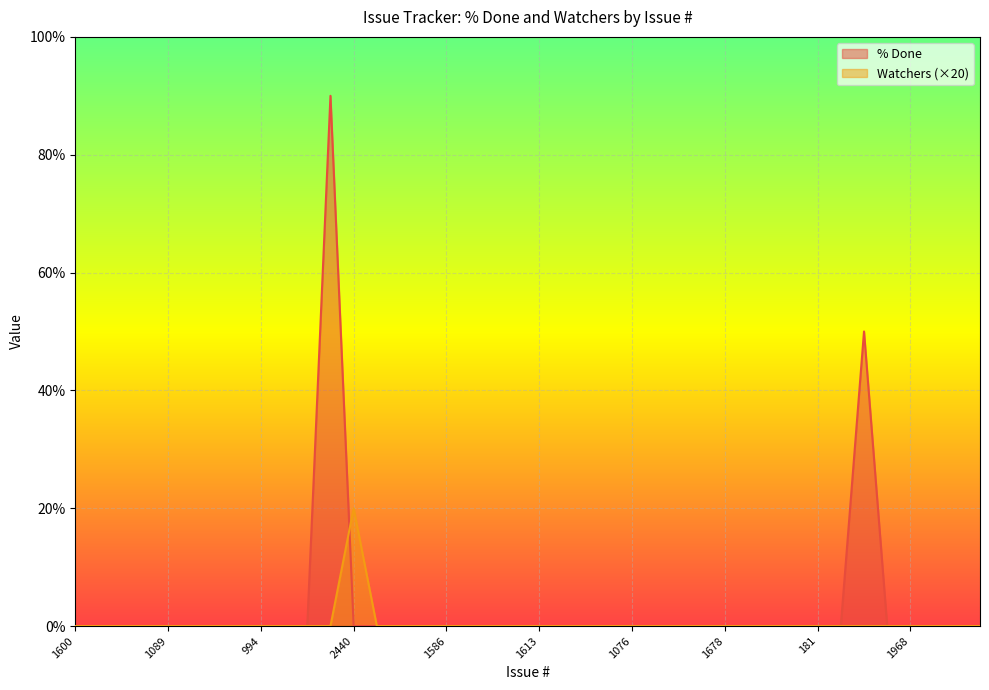

Which series has the widest spread of values?

% Done